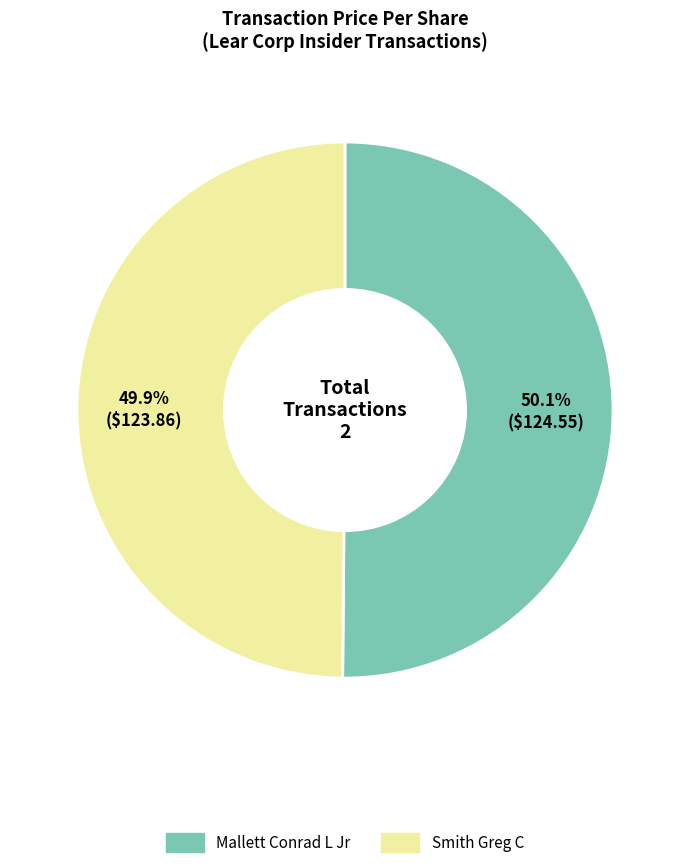

How many segments does this pie chart have?

2